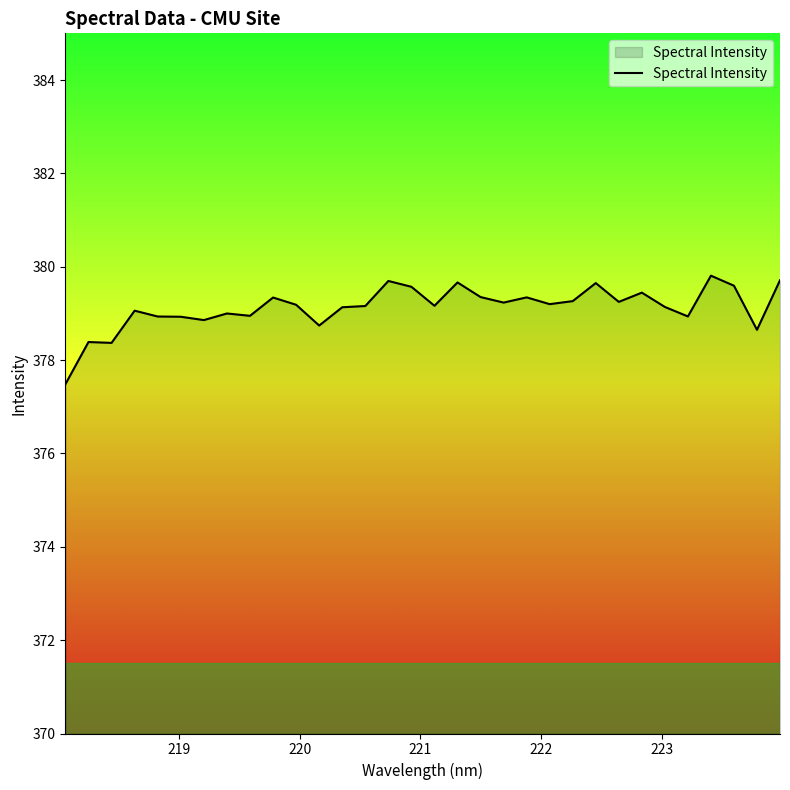

What is the difference between the maximum and minimum values?

2.3